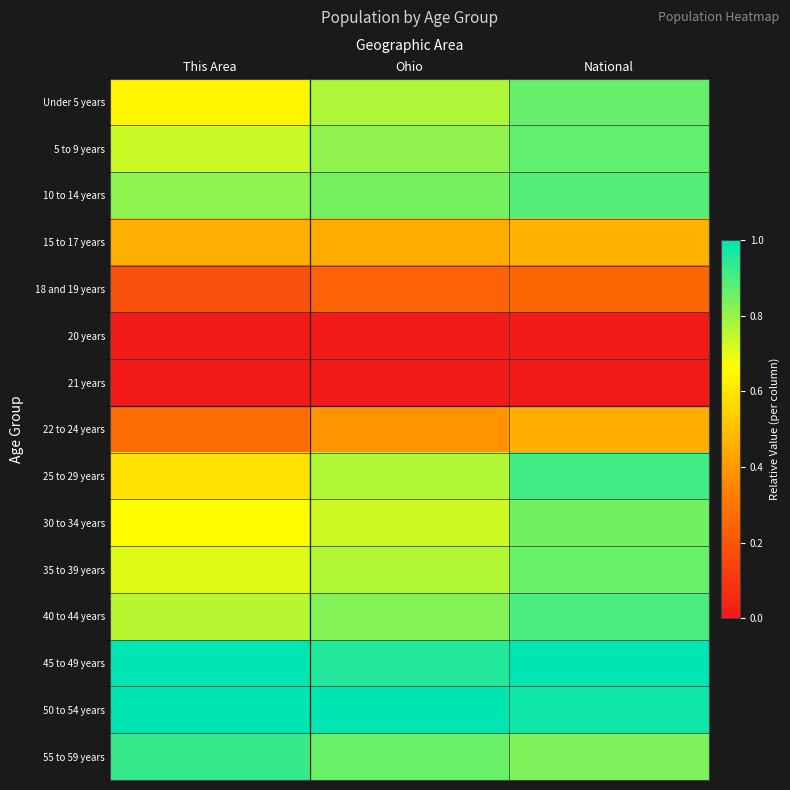

Which has a higher value, Ohio or National?

National